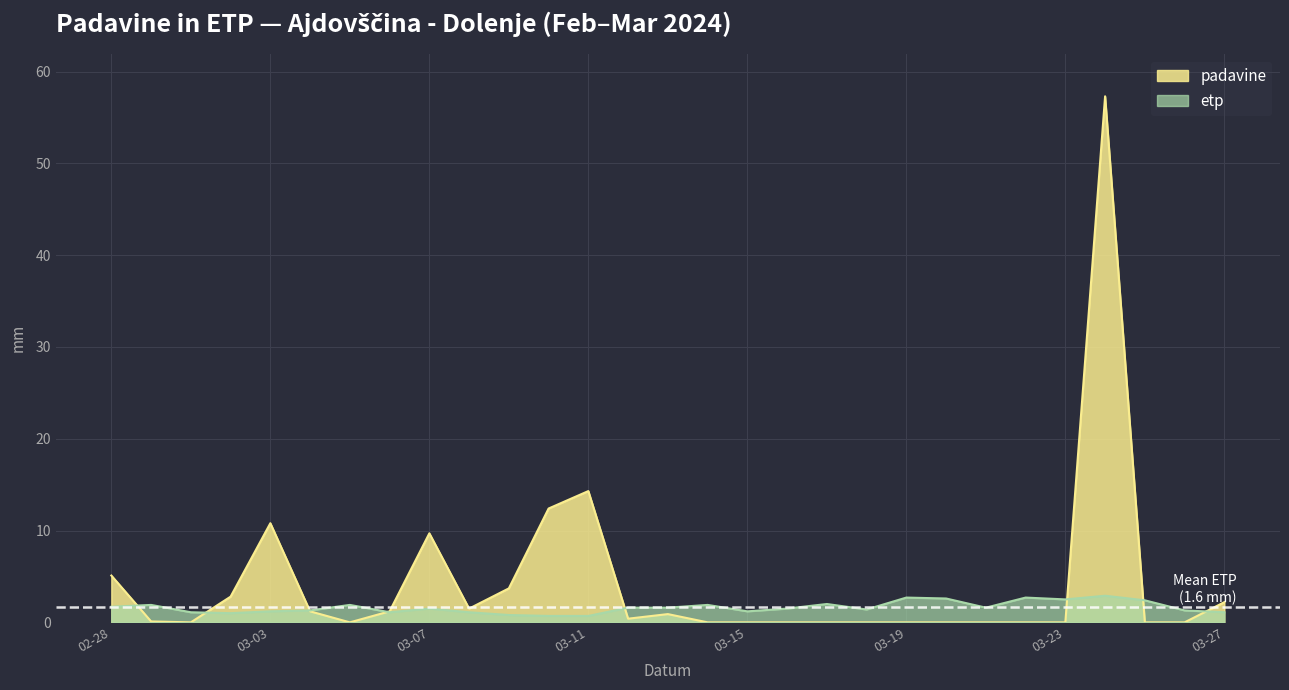

What is the highest value of the etp series?

2.9